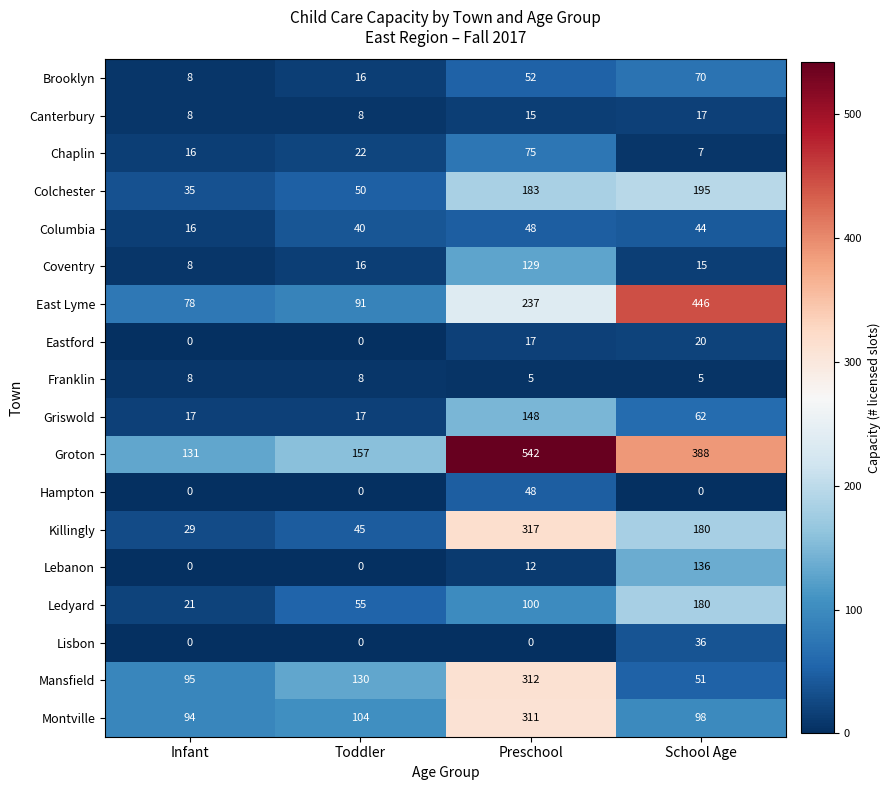

What is the difference between the maximum and second lowest values in the Mansfield series?

217